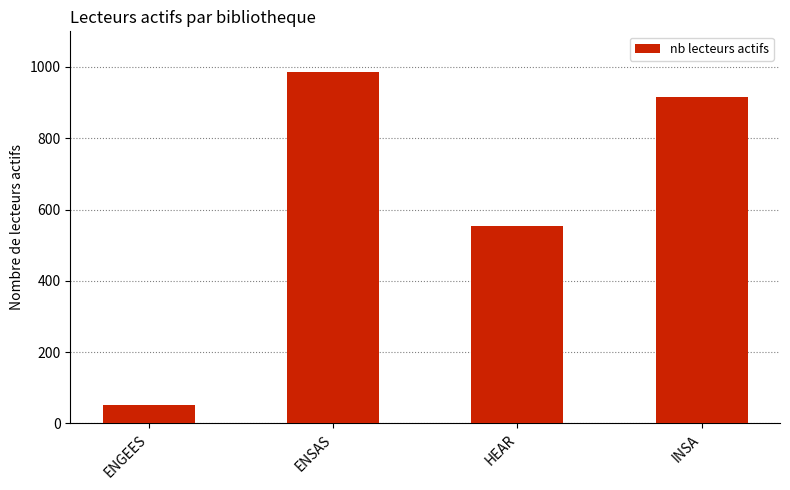

What position from the right is INSA?

1